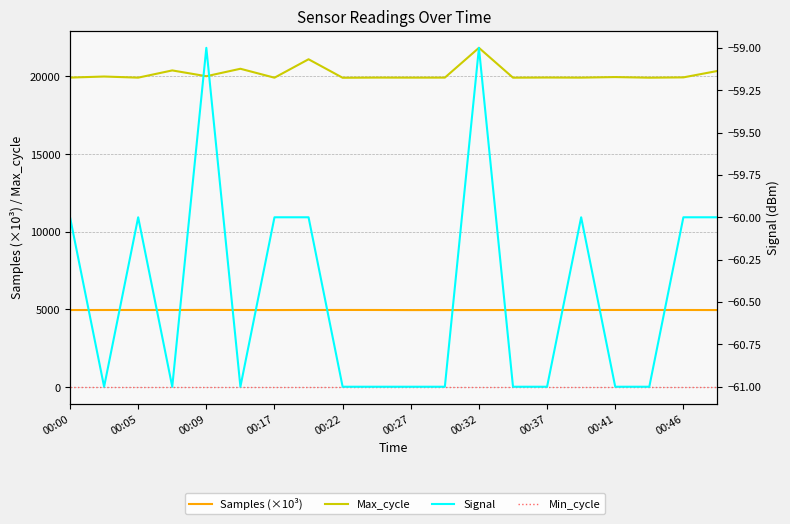

What value does the Samples (×10³) series have at 00:00?

4965.5